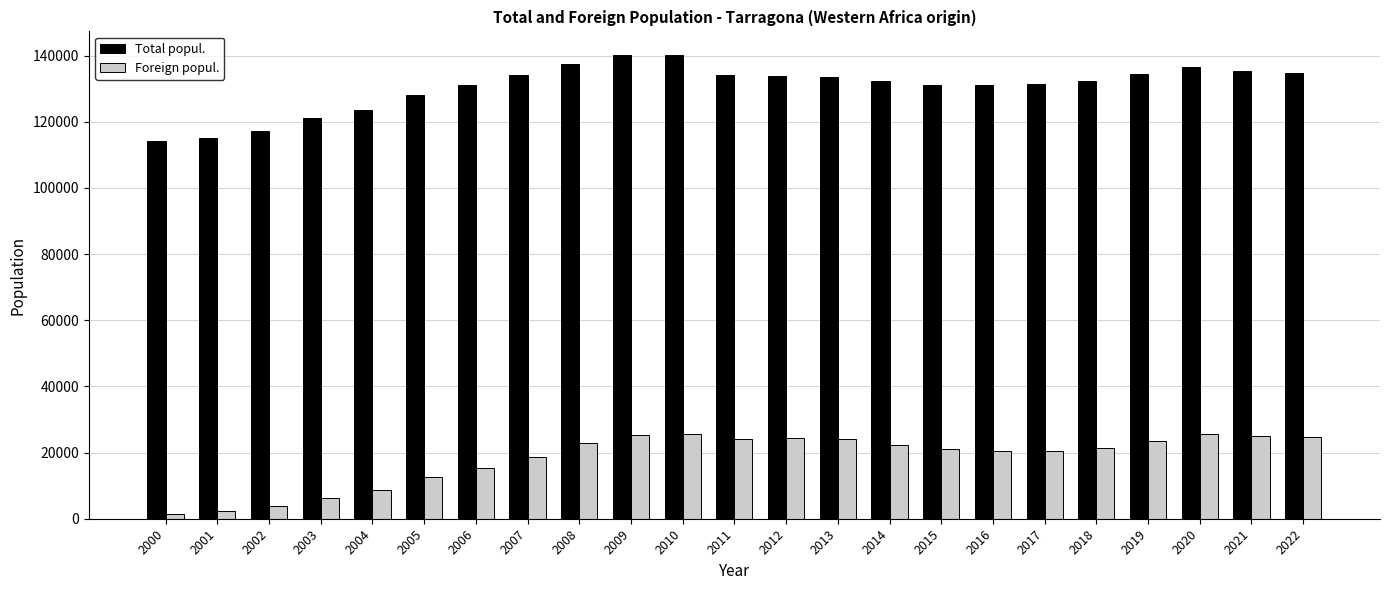

Which series has the largest total across all categories?

Total popul.